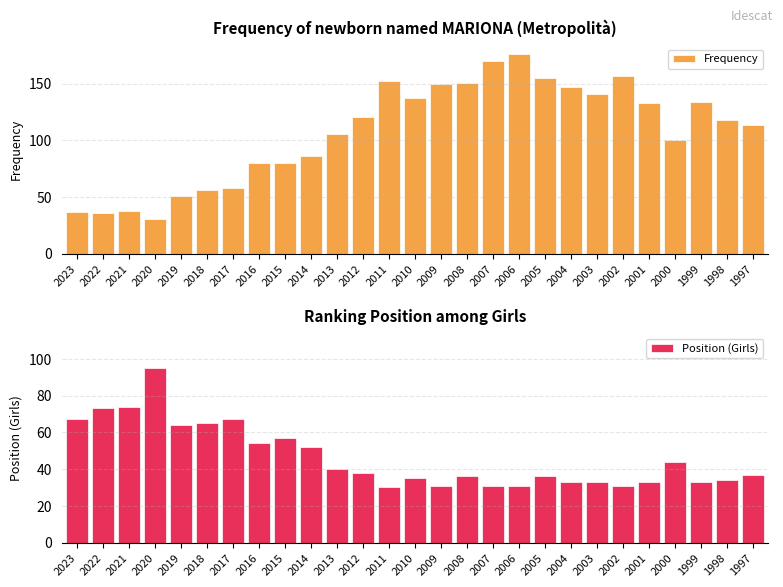

What is the value of the Frequency bar at the 9th from the left?

80